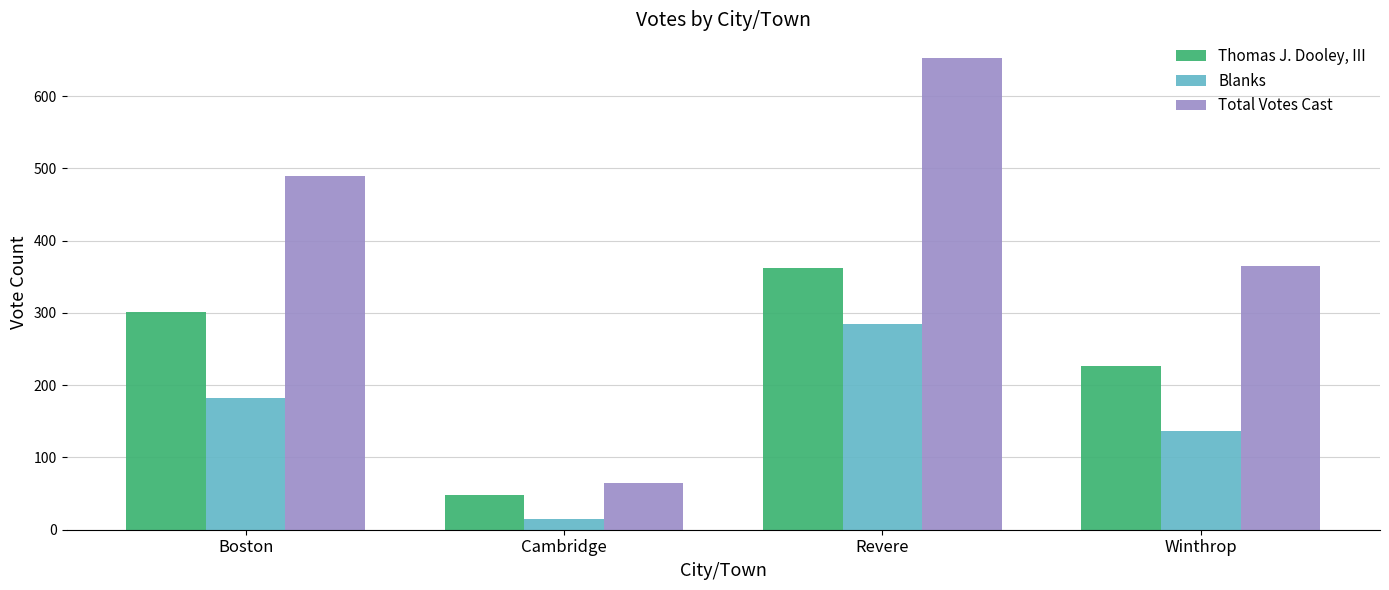

What is the difference between the second highest and minimum values in the Thomas J. Dooley, III series?

253